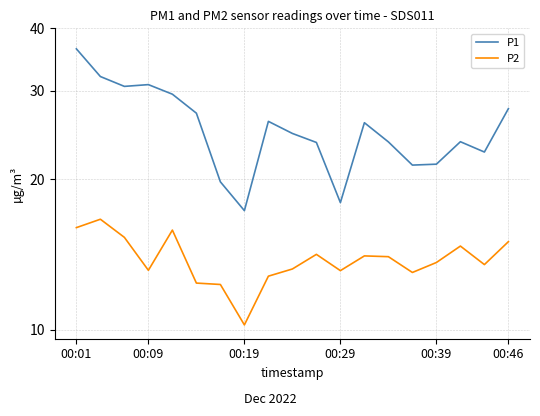

Which series has the widest spread of values?

P1